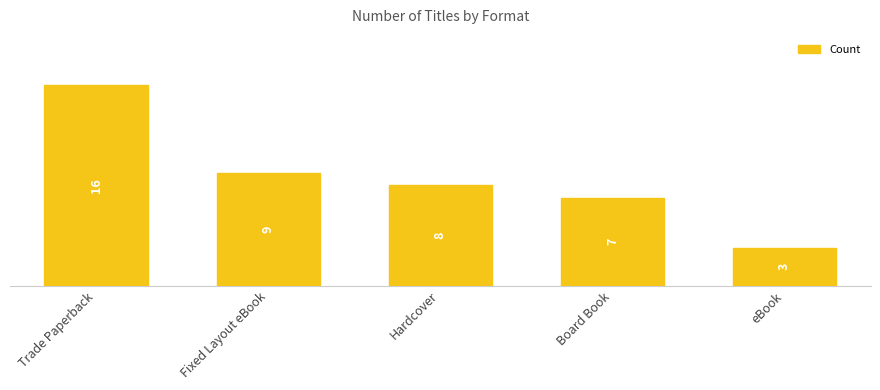

Are the bars horizontal?

No